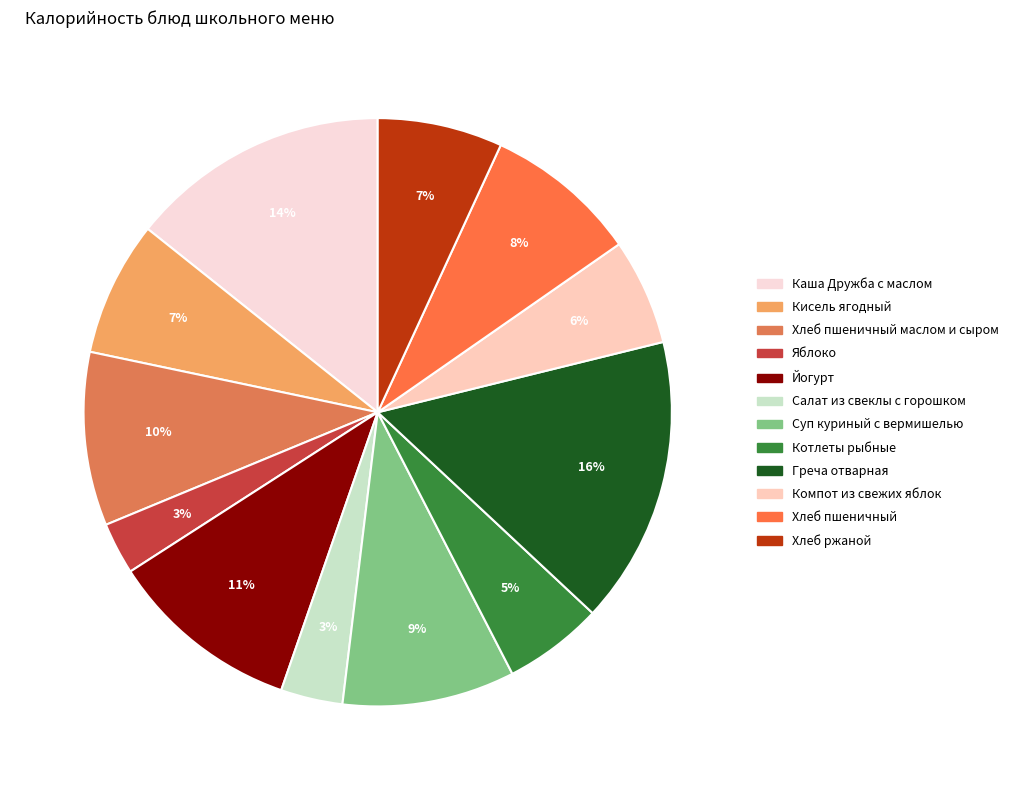

Which has a higher value, Греча отварная or Кисель ягодный?

Греча отварная